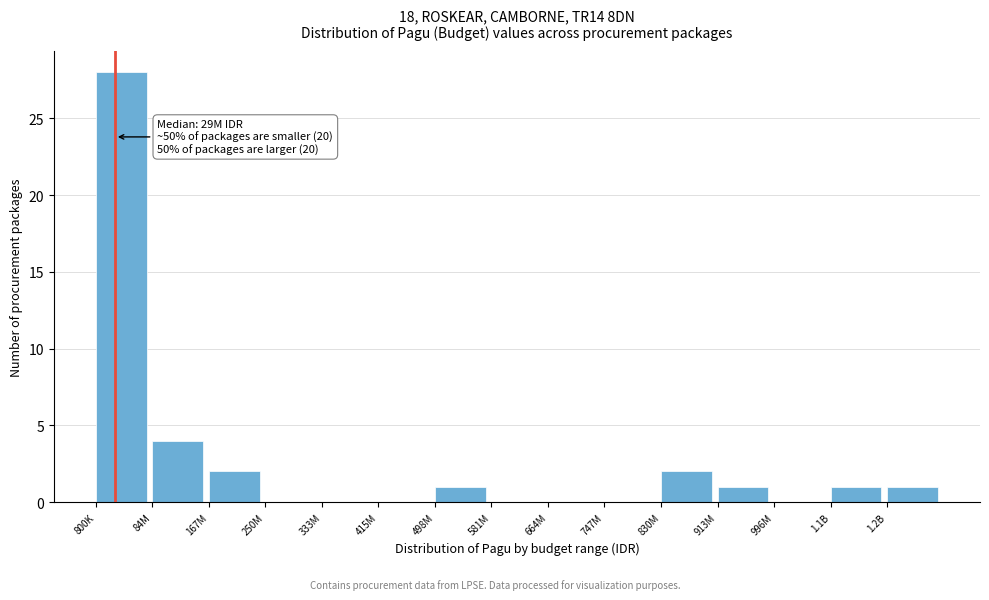

Reading left to right, extract all data points from this chart.

800K=28	84M=4	167M=2	250M=0	333M=0	415M=0	498M=1	581M=0	664M=0	747M=0	830M=2	913M=1	996M=0	1.1B=1	1.2B=1